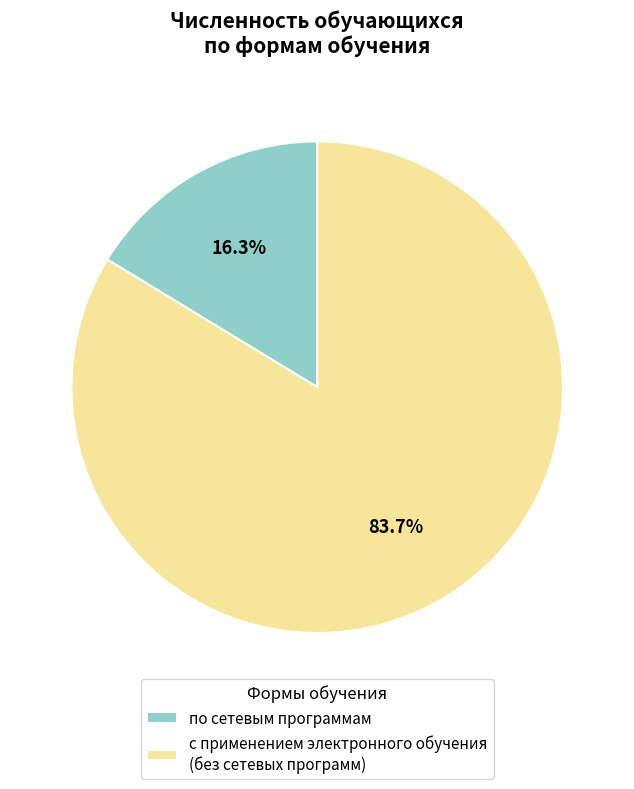

How many slices are in this pie chart?

2